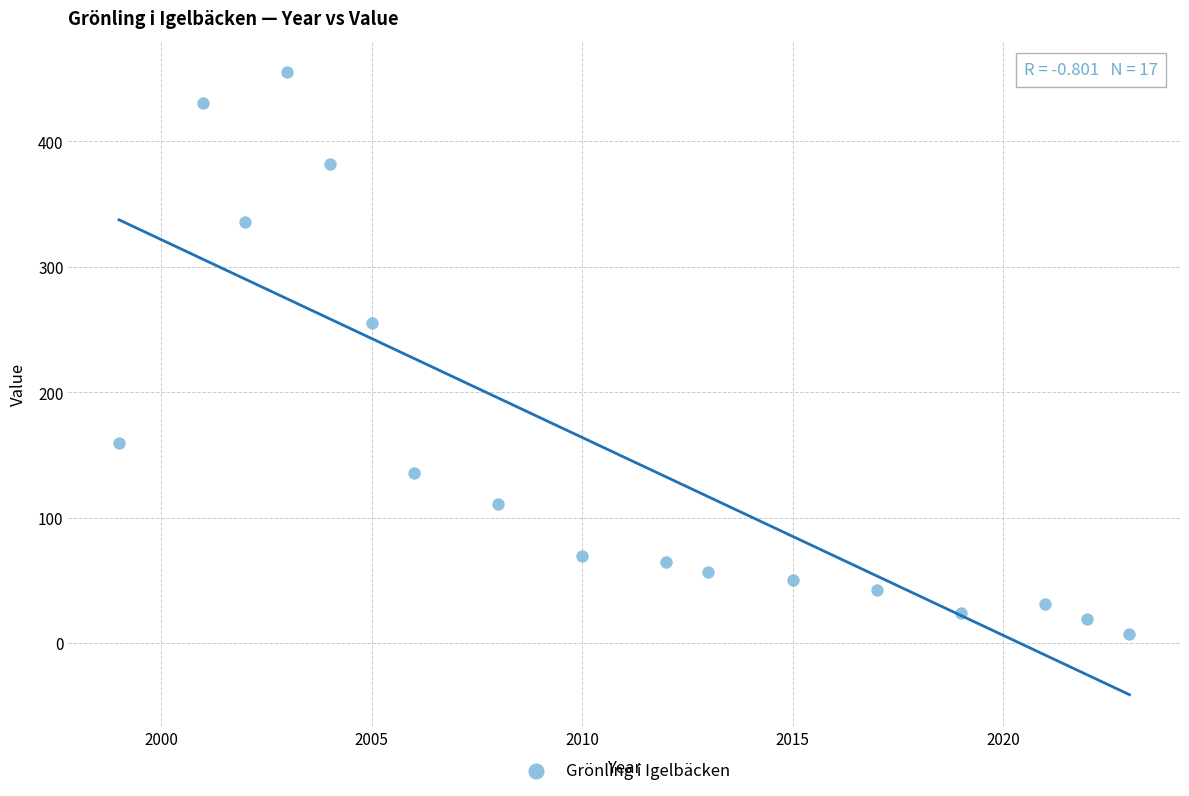

What is the range of Y values (max minus min)?

448.5